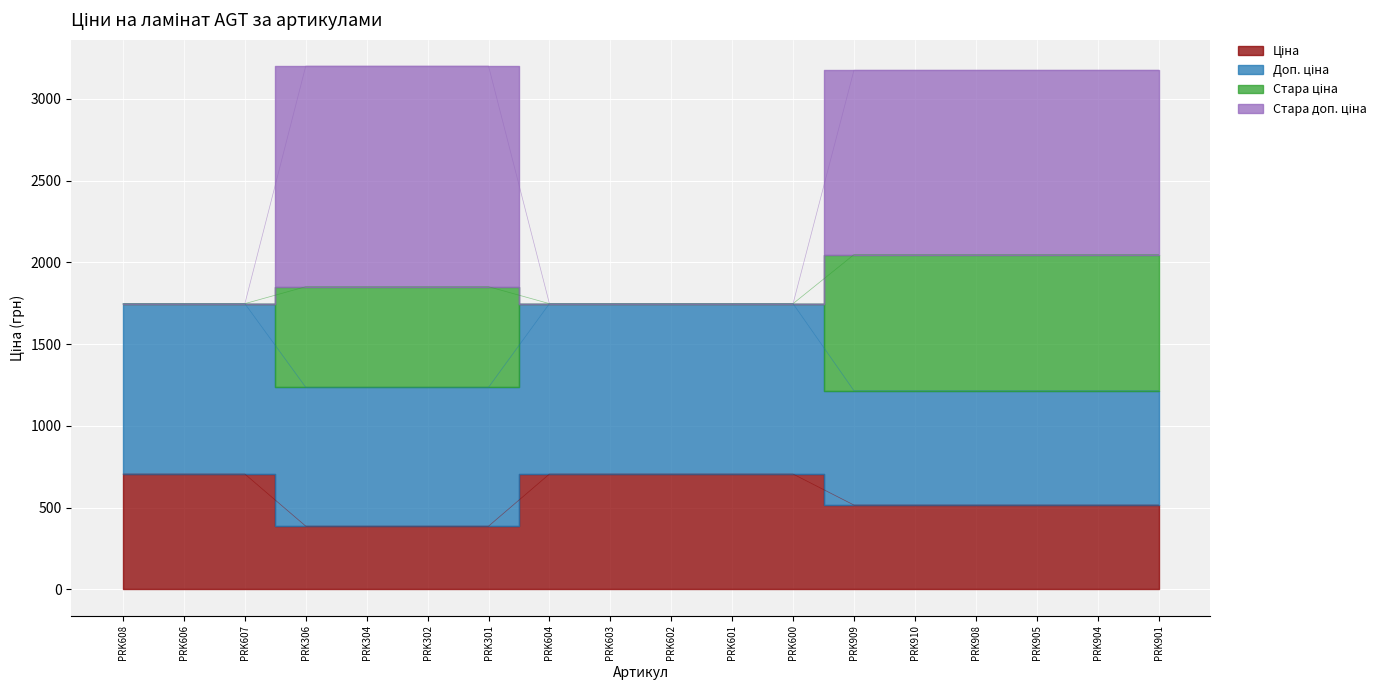

True or false: Ціна and Стара ціна cross at least once.

False